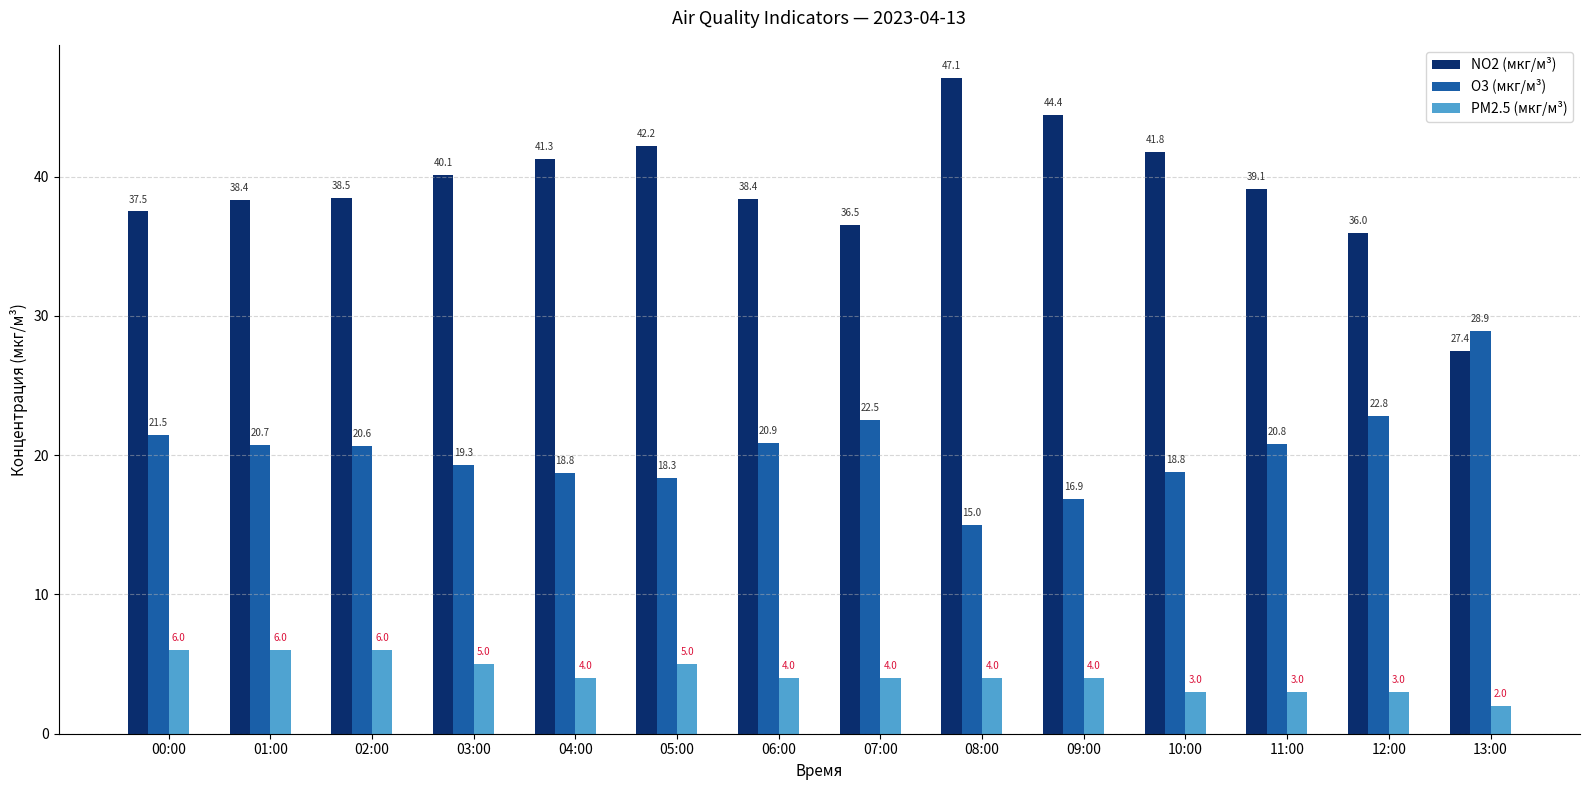

Does the chart contain any negative values?

No